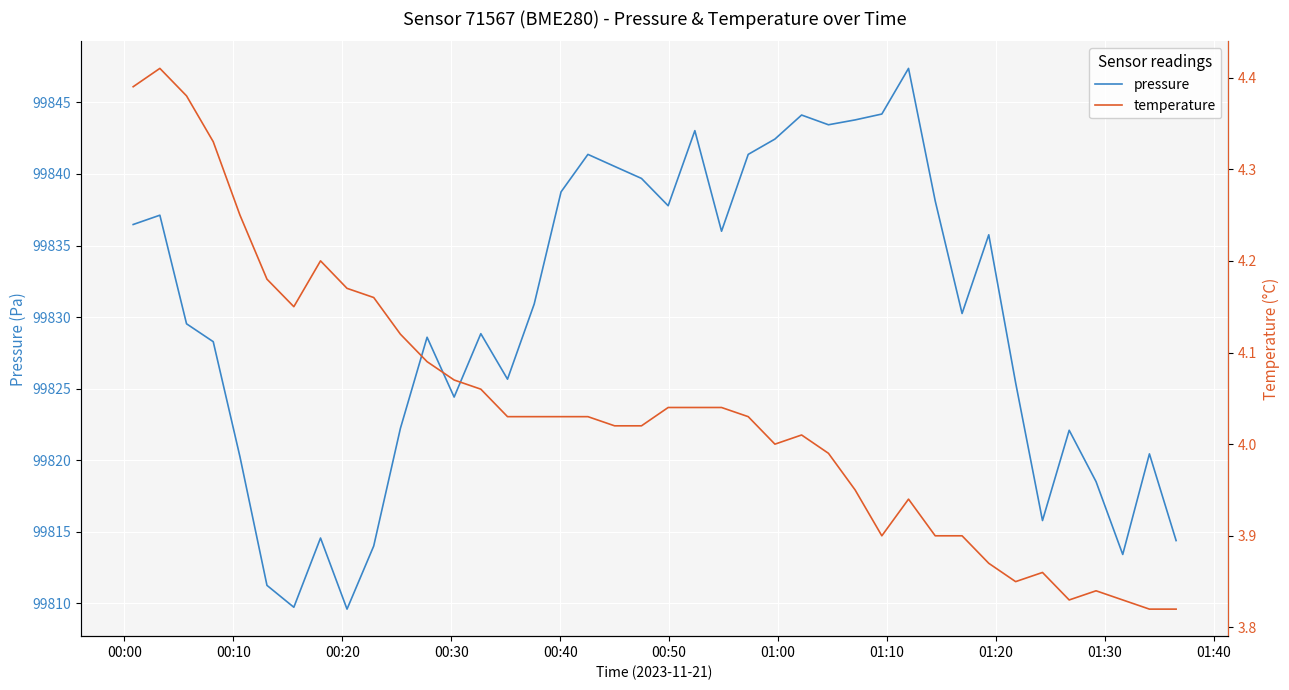

True or false: pressure and temperature intersect in this chart.

False